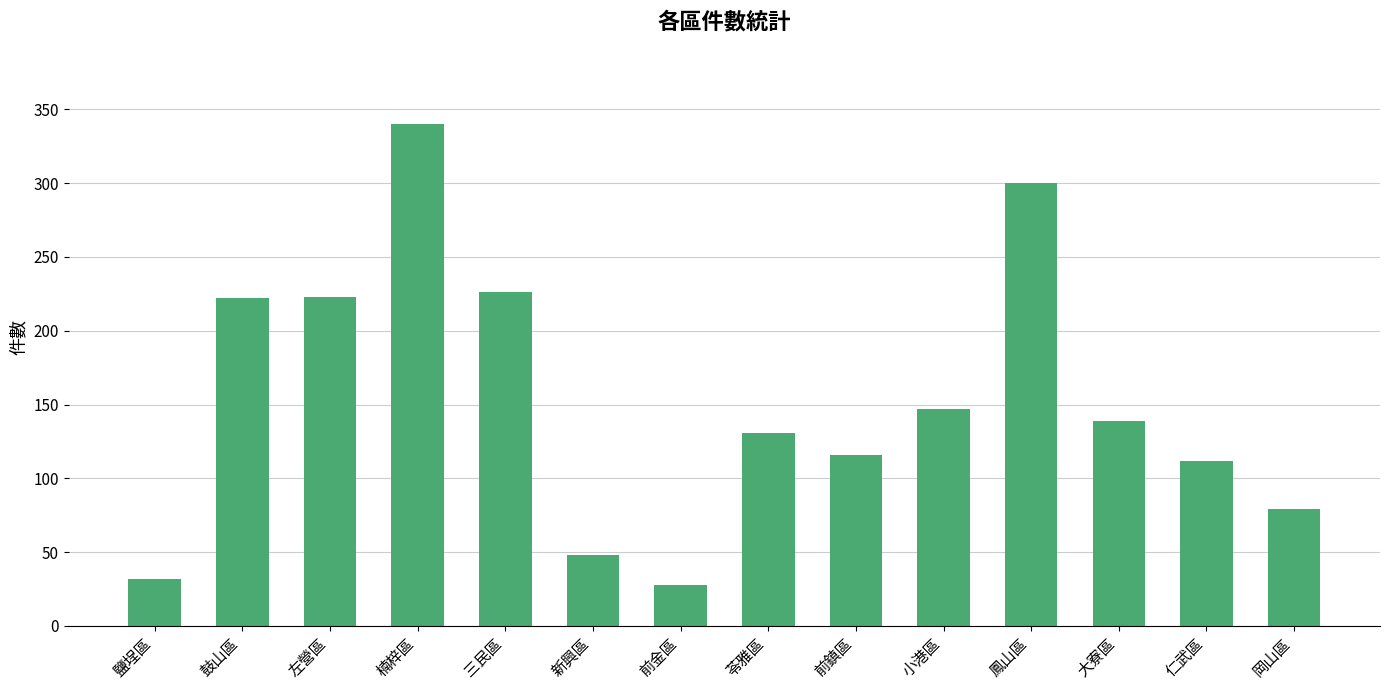

Does the chart contain stacked bars?

No